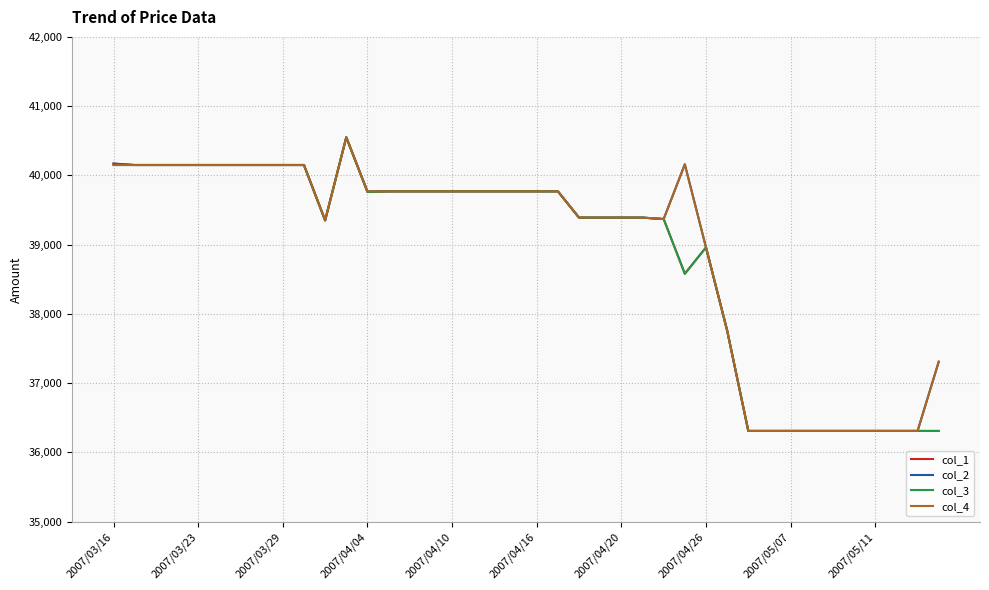

What is the minimum value for col_2?

36310